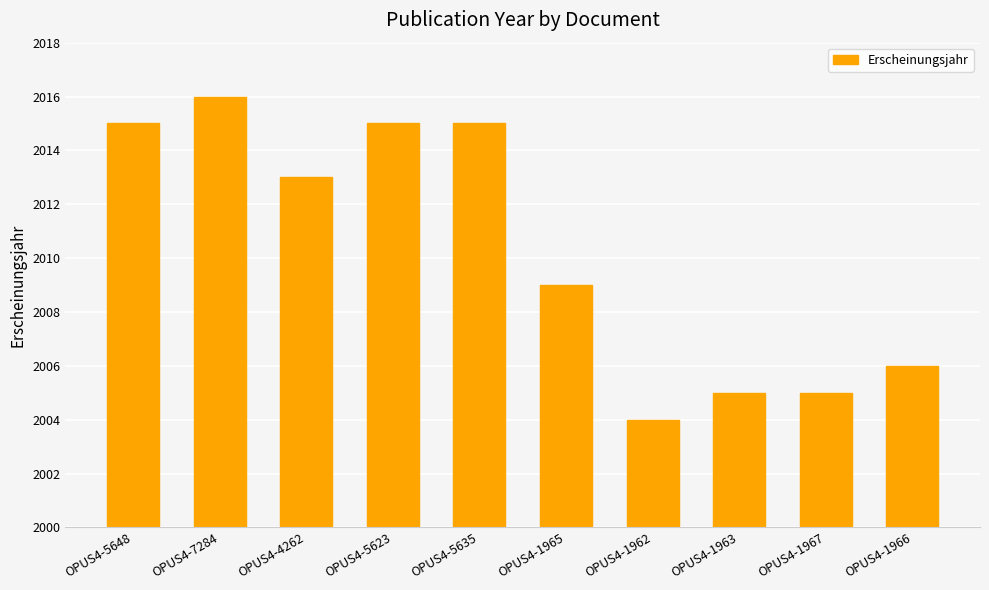

The value at OPUS4-5648 is 1348. True or false?

False